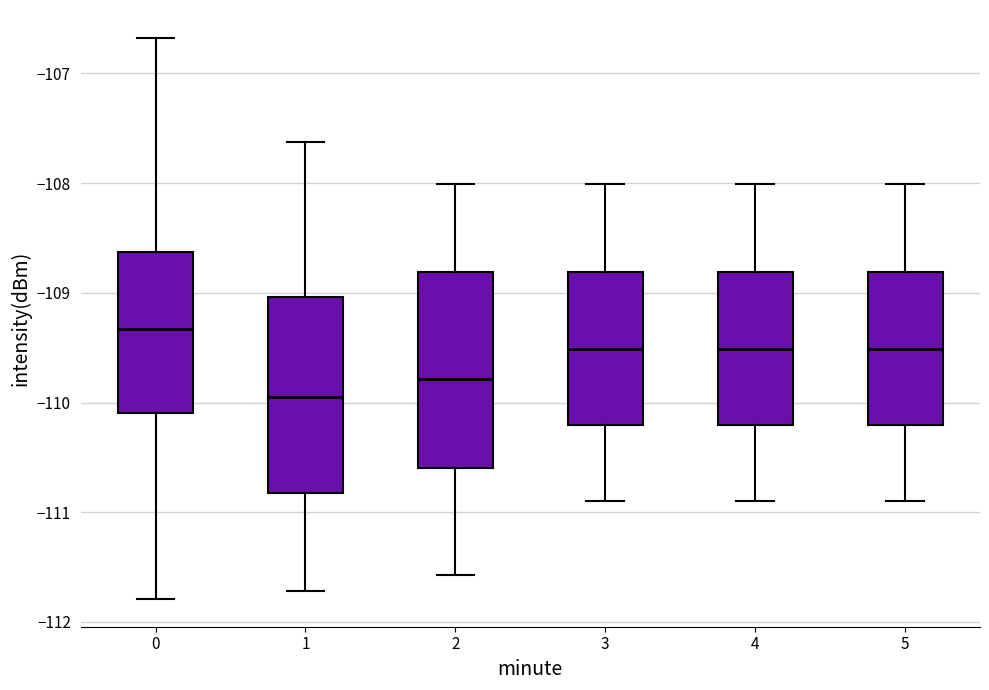

Reading left to right, transcribe this box plot: for each box, give where its median line is, the range the box spans, and where its two whiskers end, as read against the y-axis. The values are not printed on the chart, so give them approximately, as read against the axis.

0: median -109.3, box -110.1 to -108.6, whiskers -111.8 to -106.7
1: median -109.9, box -110.8 to -109.0, whiskers -111.7 to -107.6
2: median -109.8, box -110.6 to -108.8, whiskers -111.6 to -108.0
3: median -109.5, box -110.2 to -108.8, whiskers -110.9 to -108.0
4: median -109.5, box -110.2 to -108.8, whiskers -110.9 to -108.0
5: median -109.5, box -110.2 to -108.8, whiskers -110.9 to -108.0